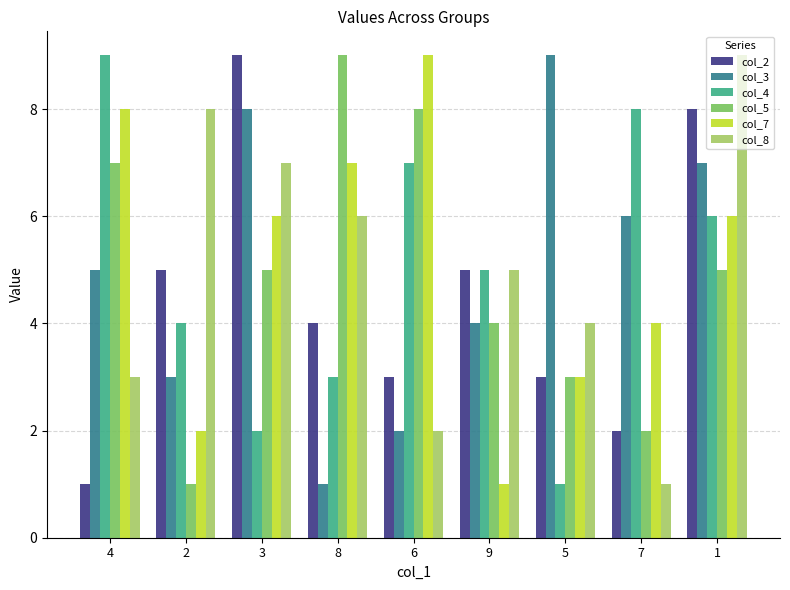

What is the total value across all series at 3?

37